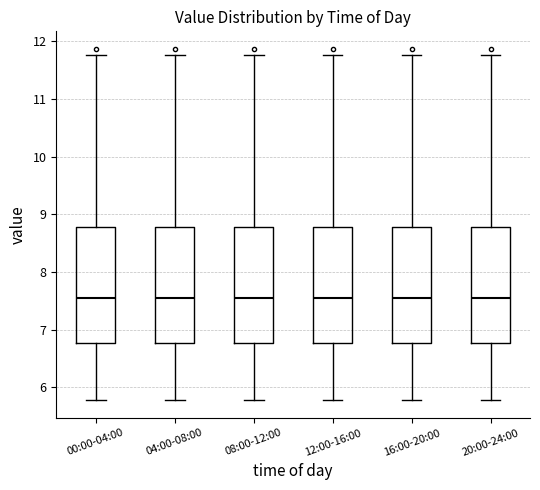

Where is the lower edge of the box for 04:00-08:00 on the y-axis? The values are not printed on the chart, so give them approximately, as read against the axis.

6.8